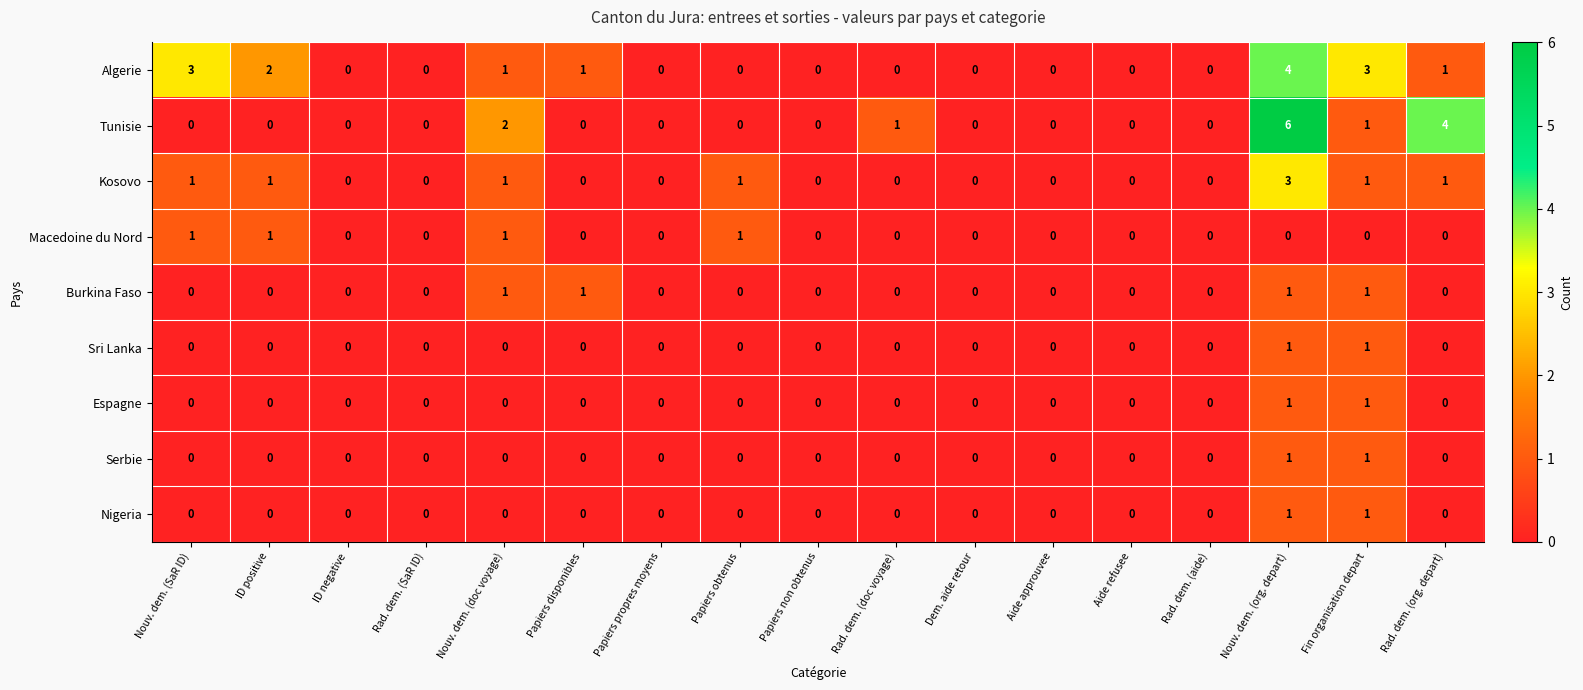

What is the greatest value displayed?

6